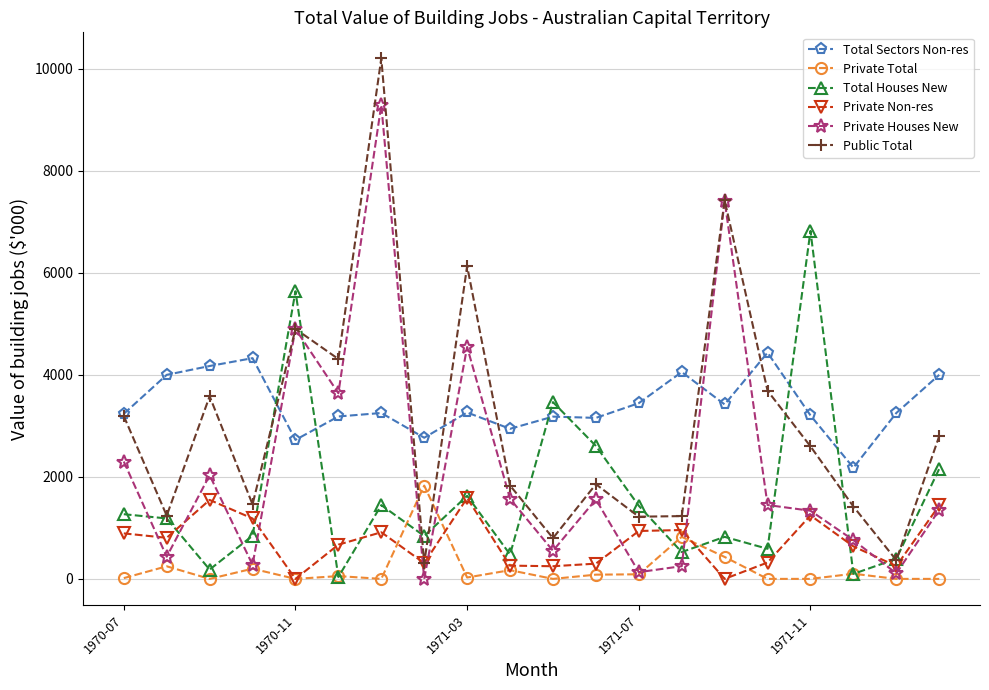

What is the sum of all Private Total values?

4072